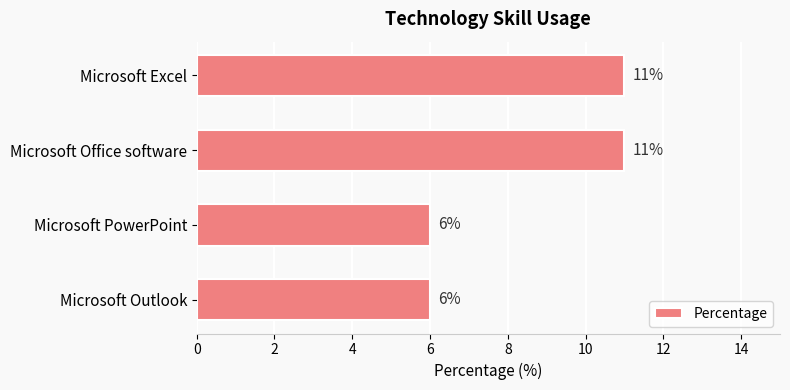

What is the ratio of the value at Microsoft PowerPoint to the value at Microsoft Excel?

0.5